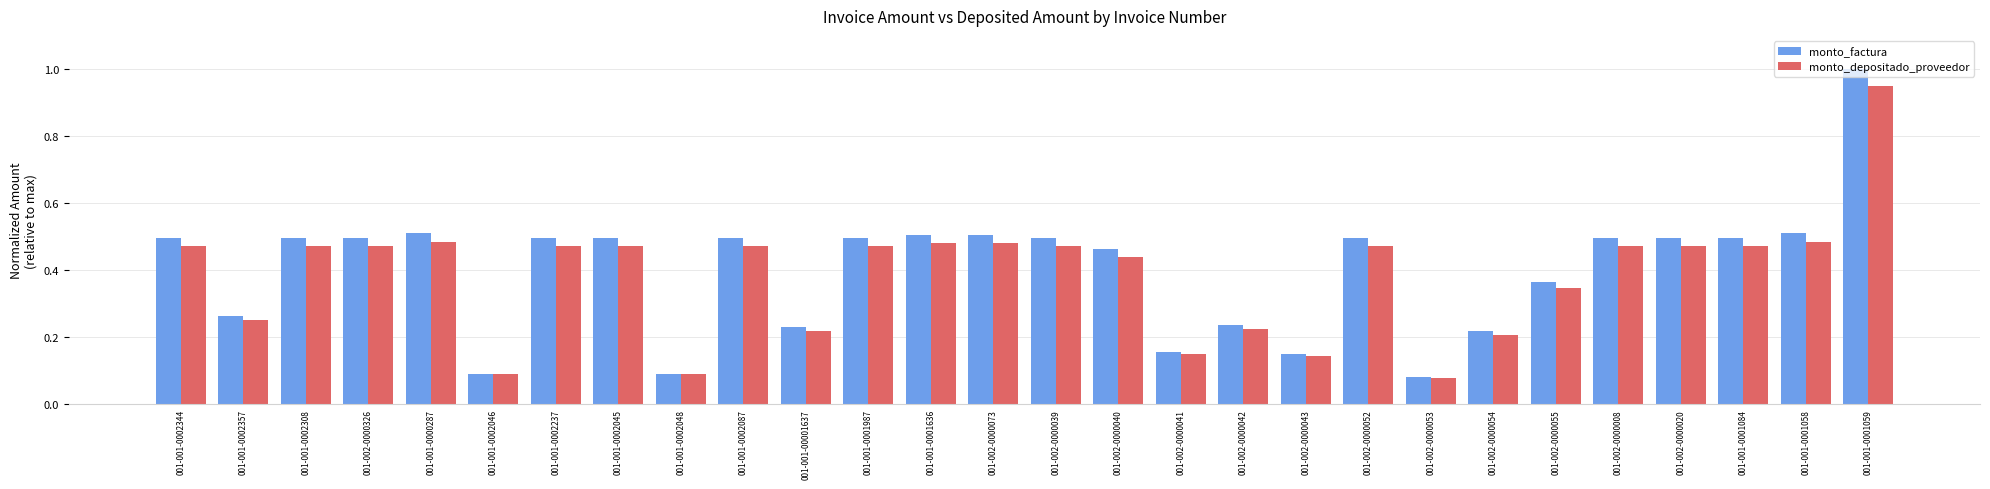

At which category is the sum across all series the highest?

001-001-0001059